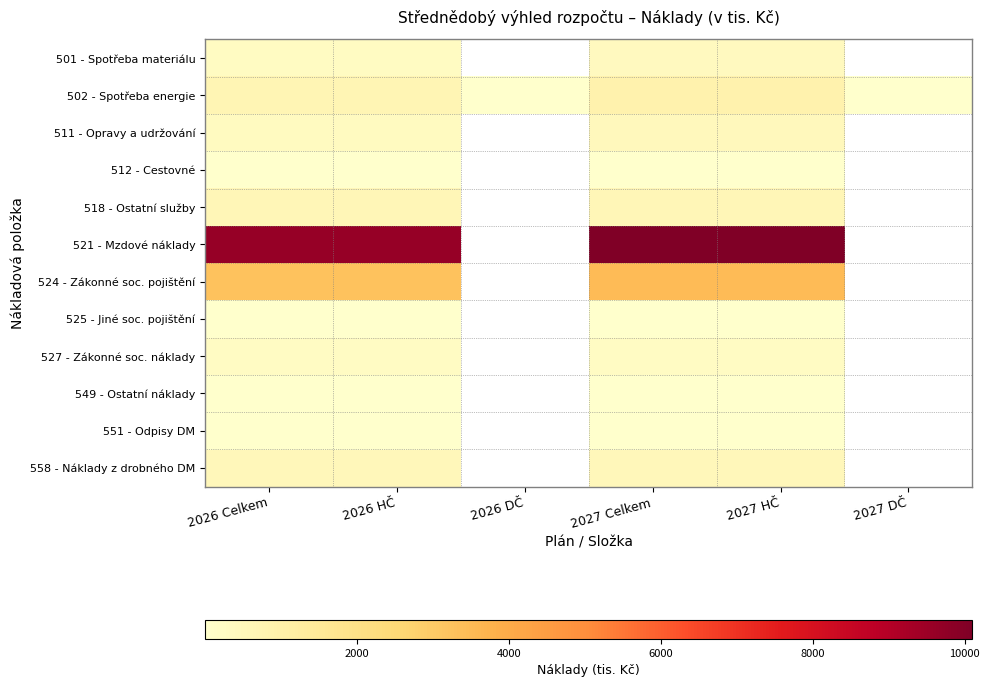

Which has a higher value, 2026 DČ or 2027 DČ?

2027 DČ